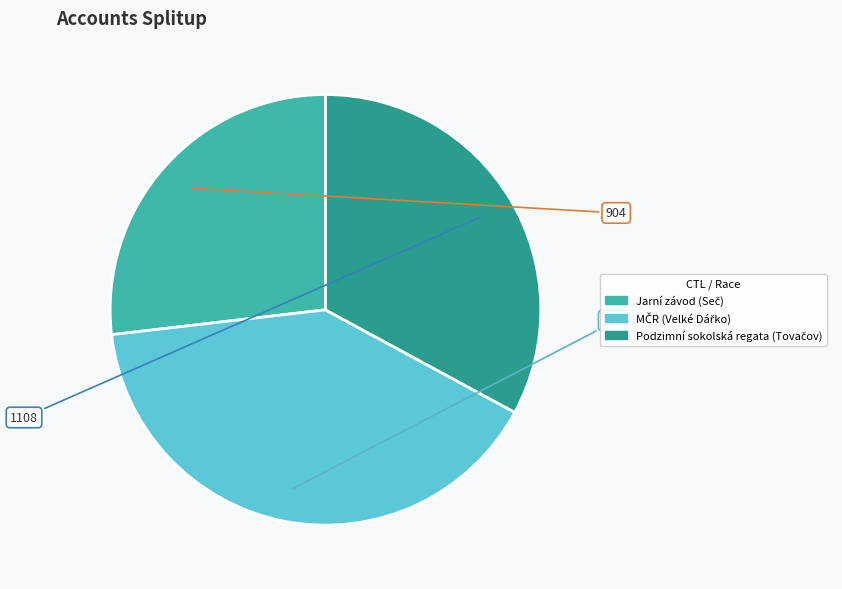

Is there a majority slice in this chart?

No